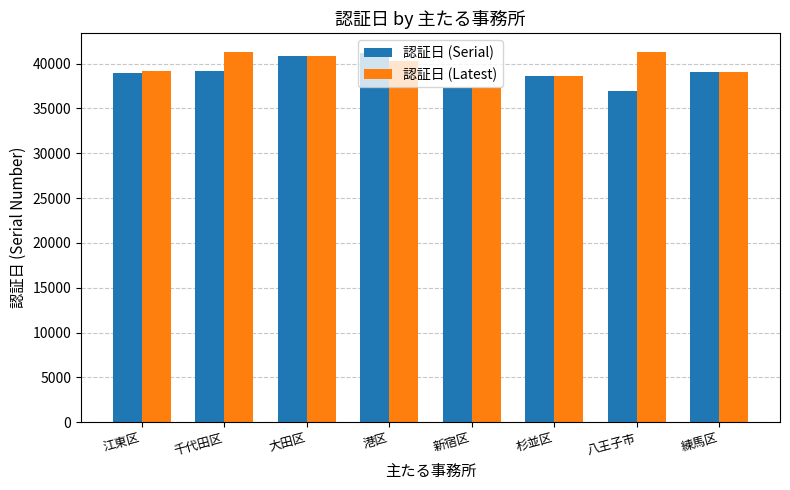

What is the label of the 4th bar from the right?

新宿区